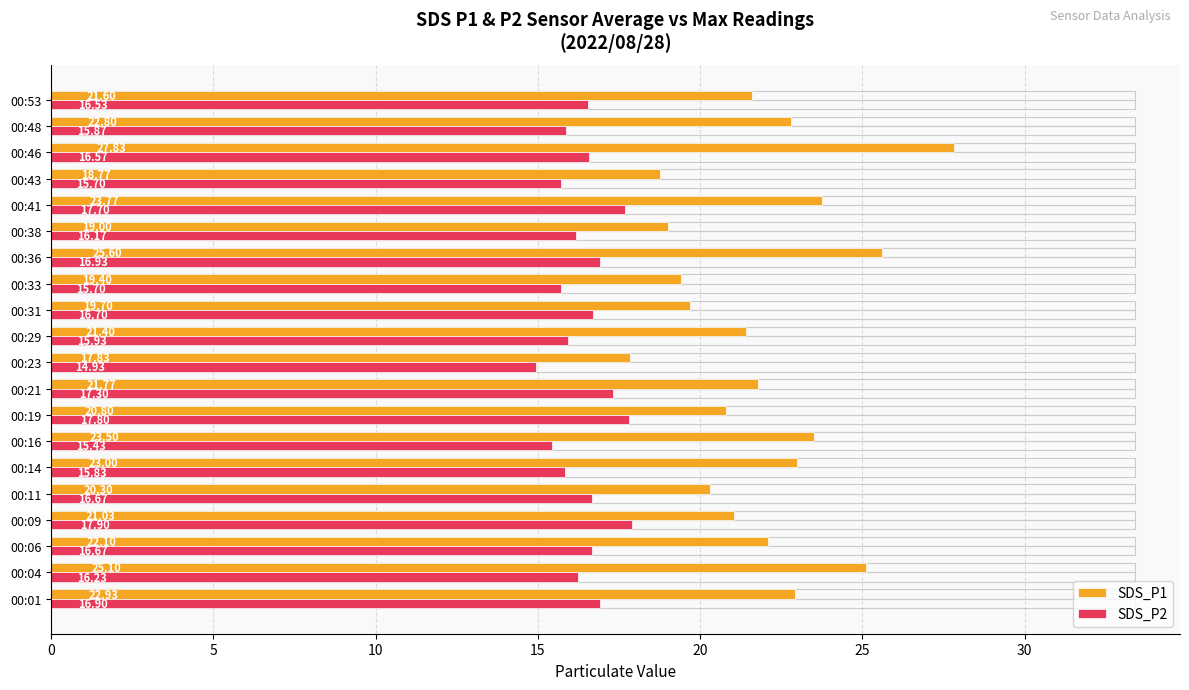

What are all the series names shown in the legend?

SDS_P1, SDS_P2